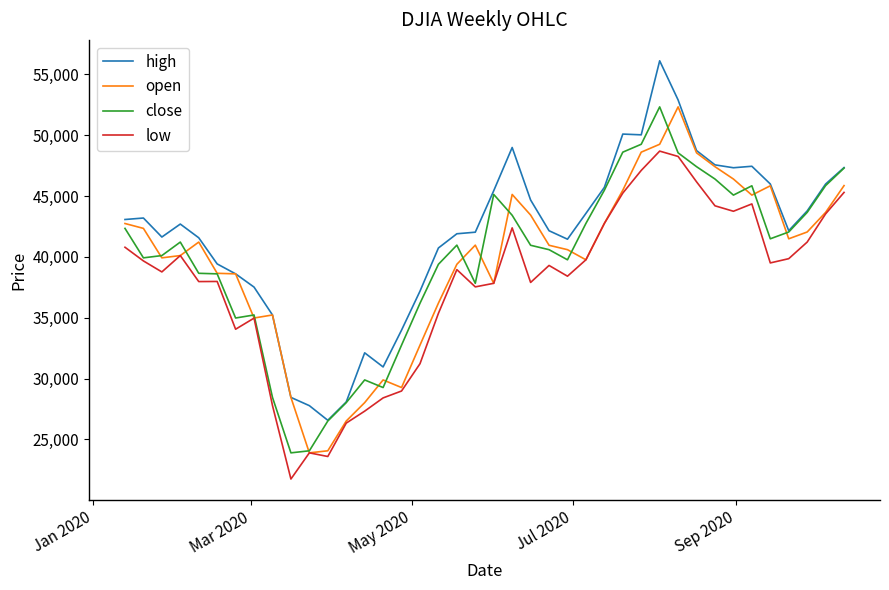

What is the greatest value displayed?

56114.0